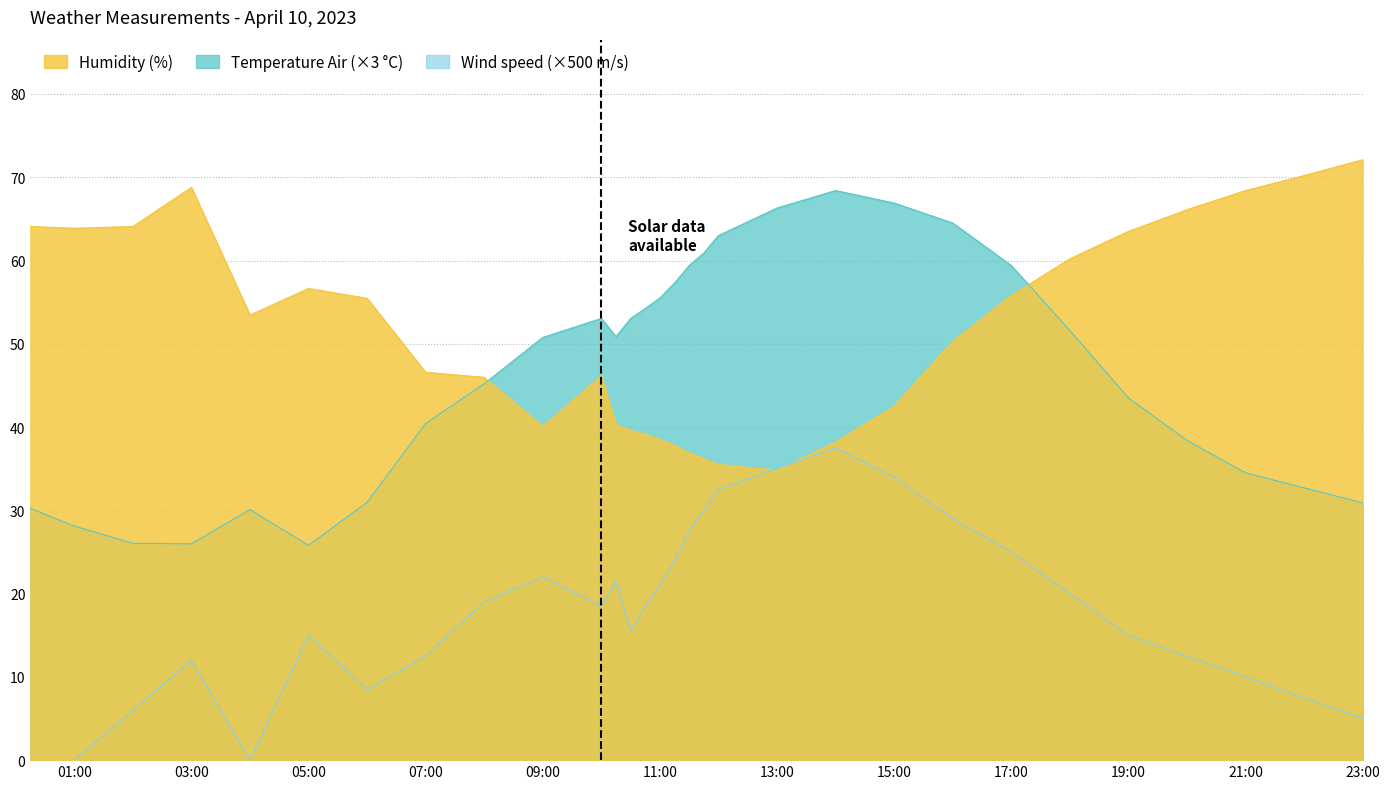

At which category does Wind speed (m.s^-1) reach its first local valley?

2023-04-10T04:00:00